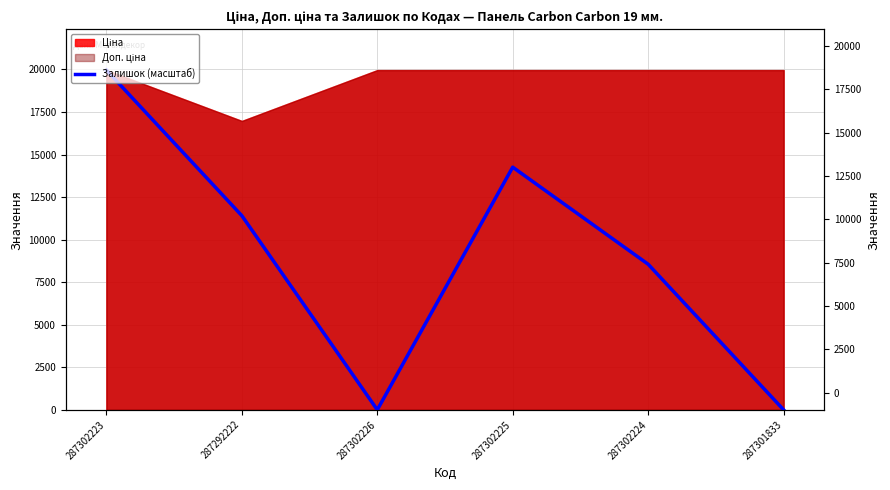

How many lines are shown in the chart?

1